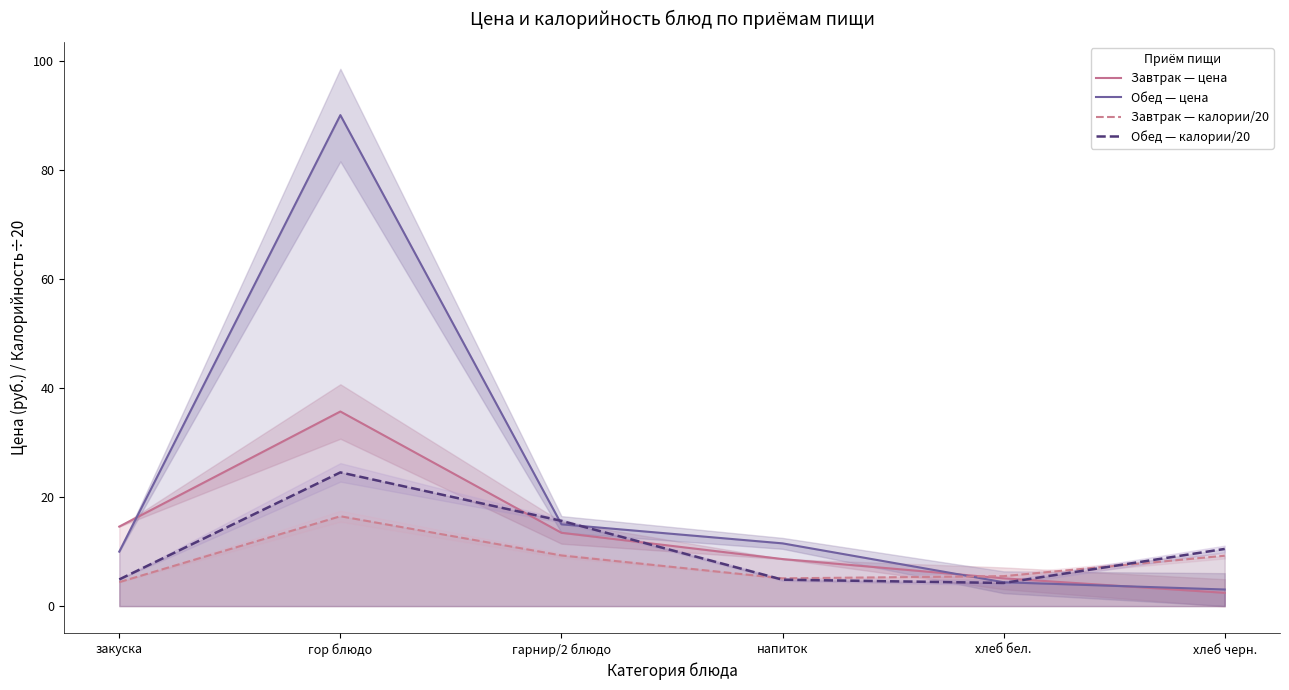

What is the value of the Обед — калории/20 point at the 1st from the left?

4.9